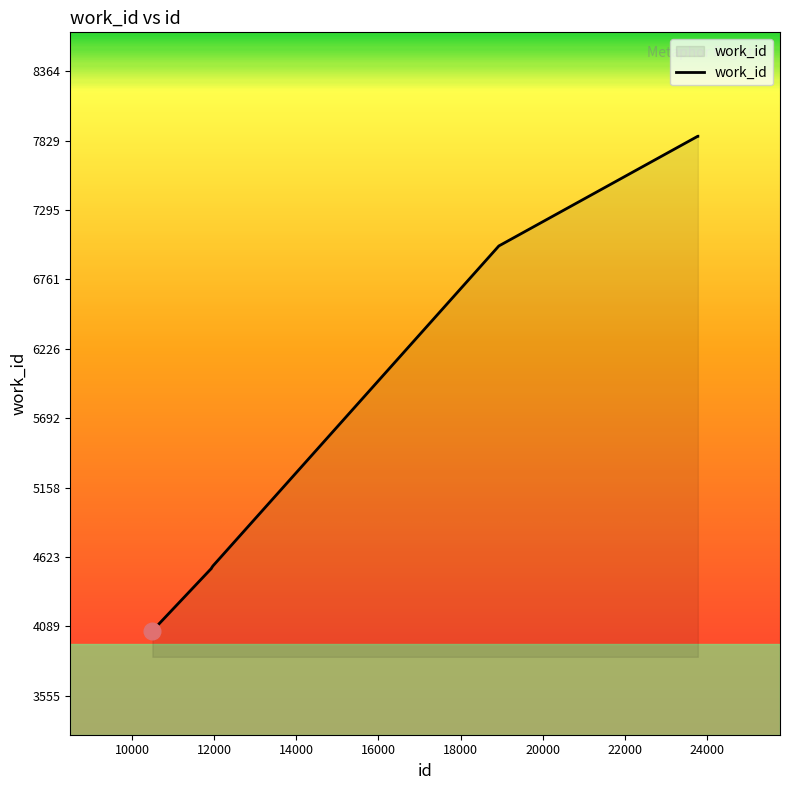

What is the difference between the maximum and minimum values?

3809